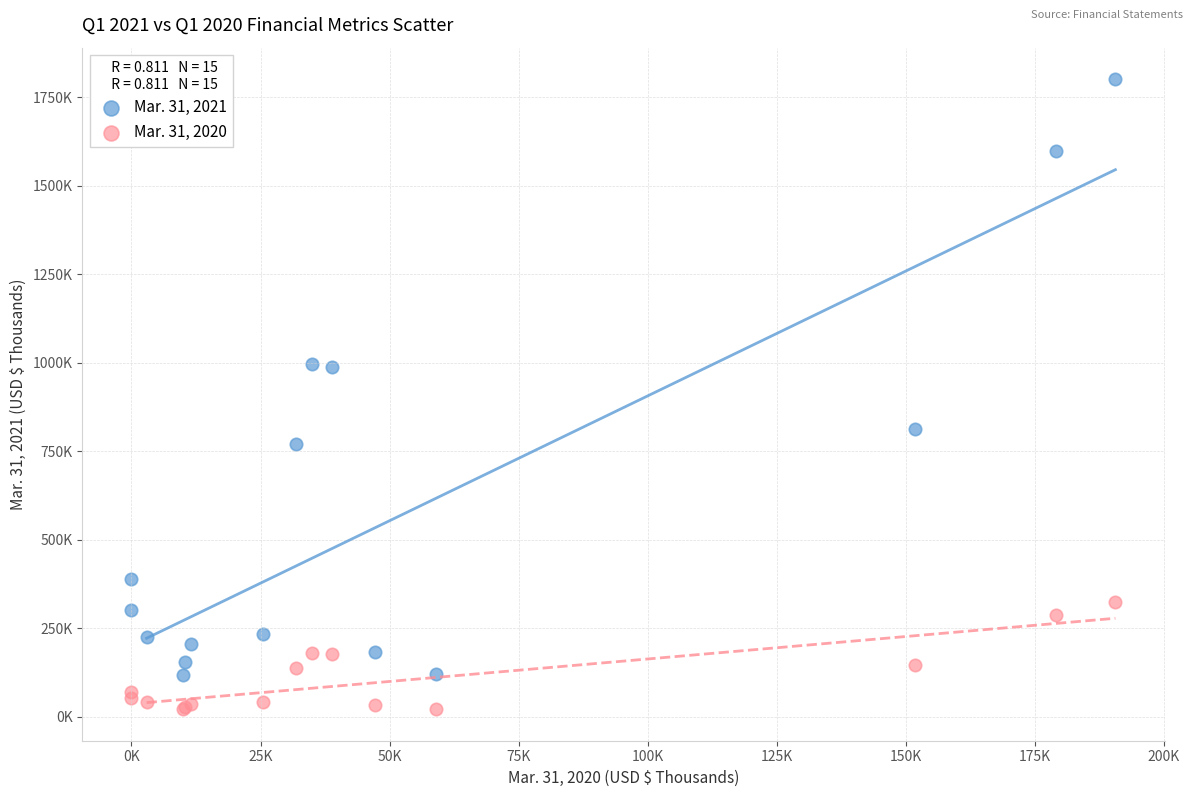

What are all the series names shown in the legend?

Mar. 31, 2021, Mar. 31, 2020